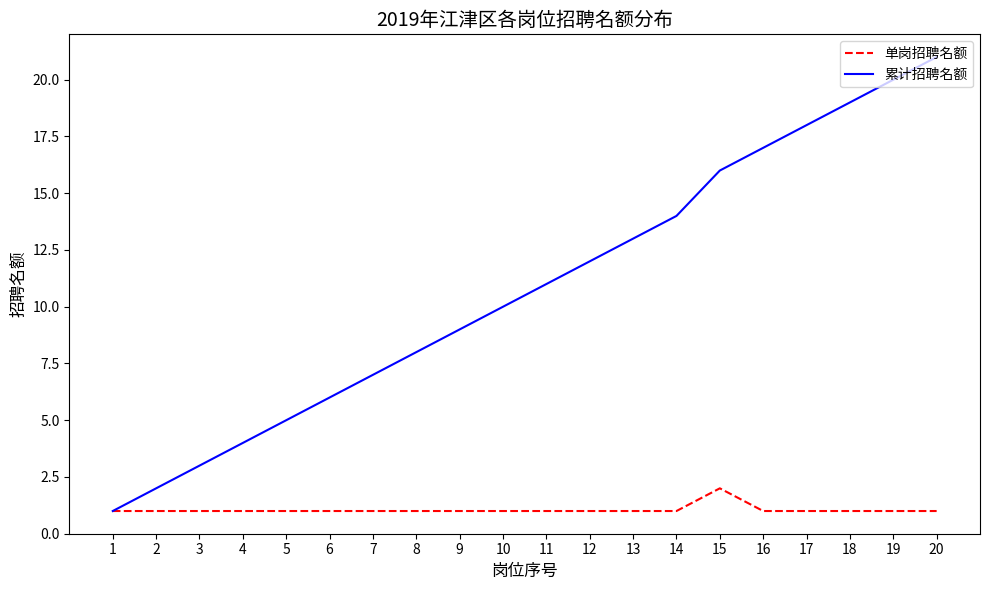

At which category is the sum across all series the highest?

20